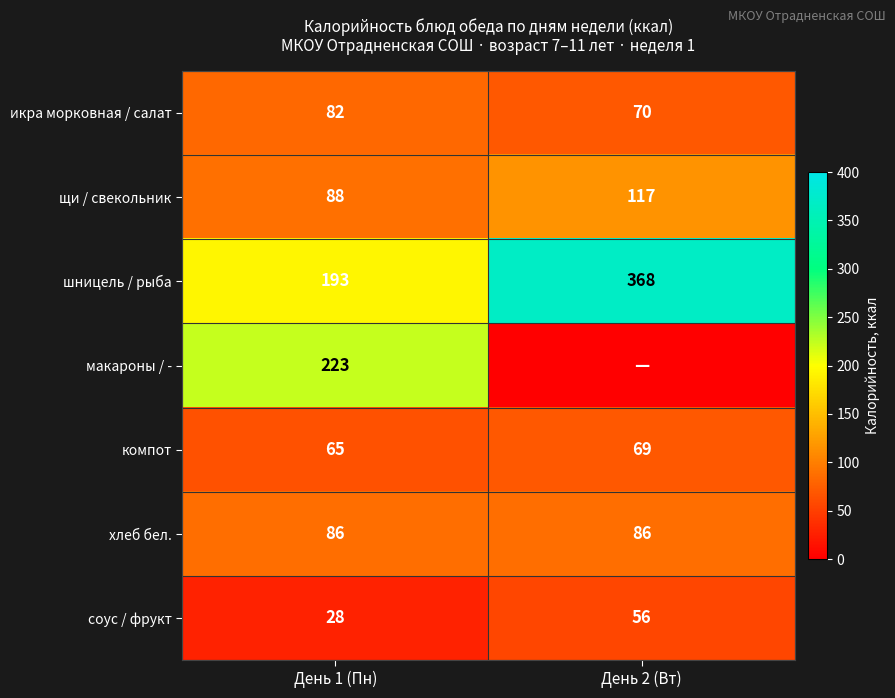

What is the spread (max minus min) of values at День 1 (Пн)?

195